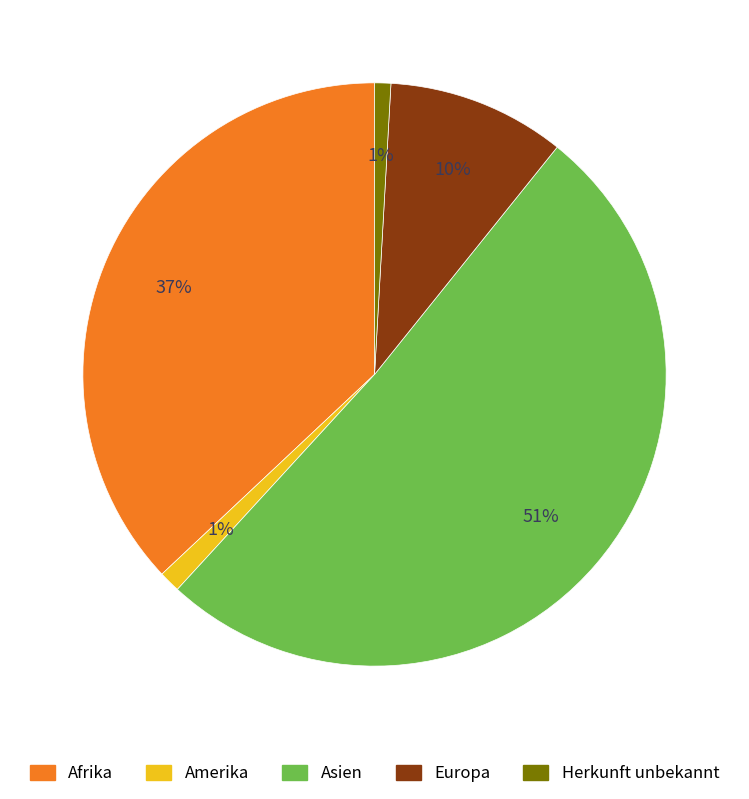

How many slices are in this pie chart?

5